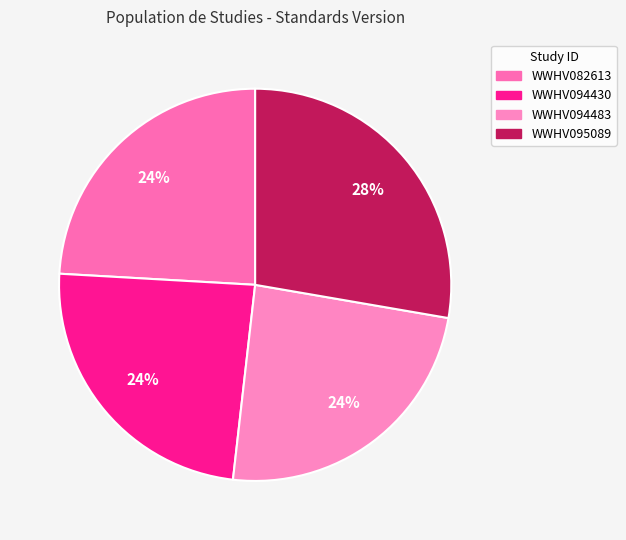

Does WWHV095089 represent more than half of the total?

No